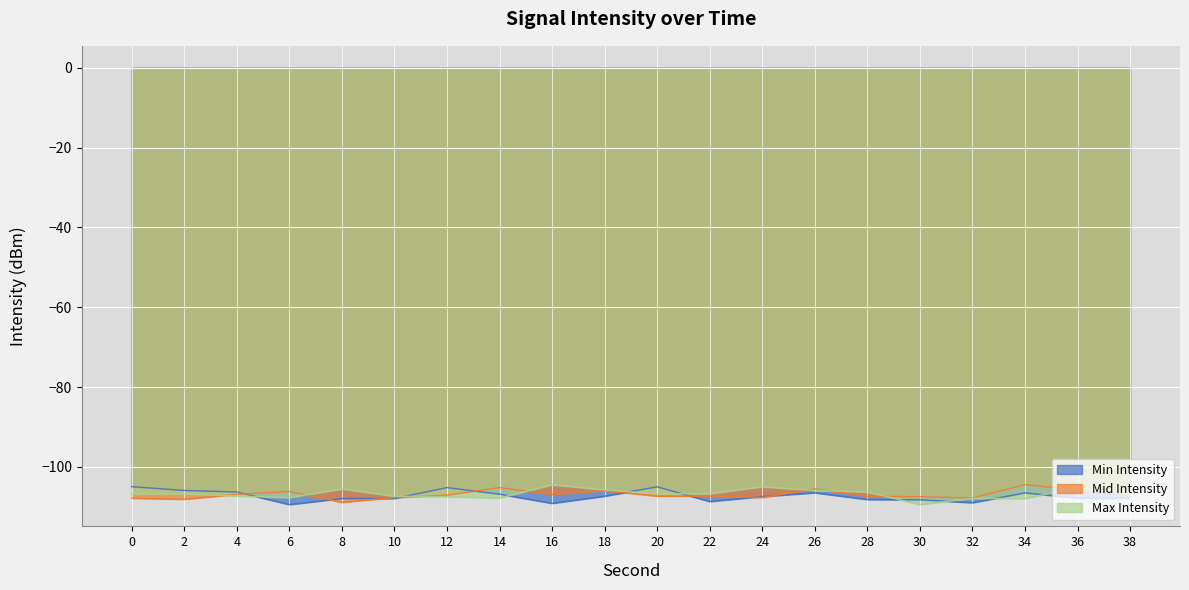

Reading left to right, extract all data points from this chart.

Min Intensity: -104.9	-105.9	-106.3	-109.4	-107.9	-107.9	-105.2	-106.8	-109.1	-107.3	-105.0	-108.6	-107.4	-106.5	-108.1	-108.2	-108.9	-106.5	-107.8	-107.8
Mid Intensity: -107.8	-108.1	-106.9	-106.1	-108.8	-107.7	-107.0	-105.2	-106.8	-105.9	-107.3	-107.3	-107.6	-105.5	-107.3	-107.4	-107.8	-104.4	-105.7	-106.7
Max Intensity: -106.7	-106.7	-107.3	-107.6	-105.5	-107.3	-107.4	-107.8	-104.4	-105.7	-106.7	-106.7	-104.9	-105.9	-106.3	-109.4	-107.9	-107.9	-105.2	-106.8